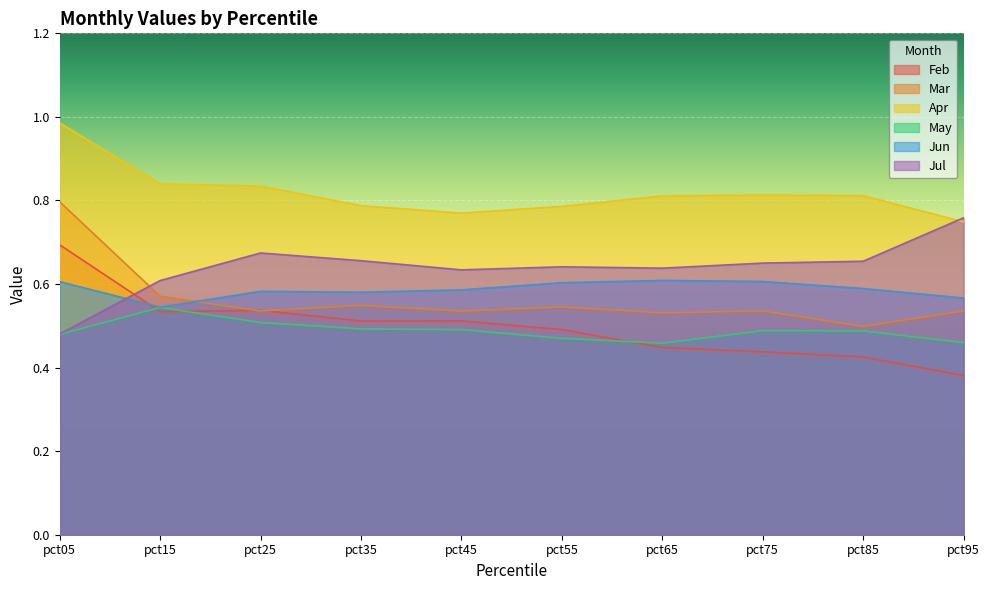

What is the sum of the Jul values at pct85 and pct75?

1.3